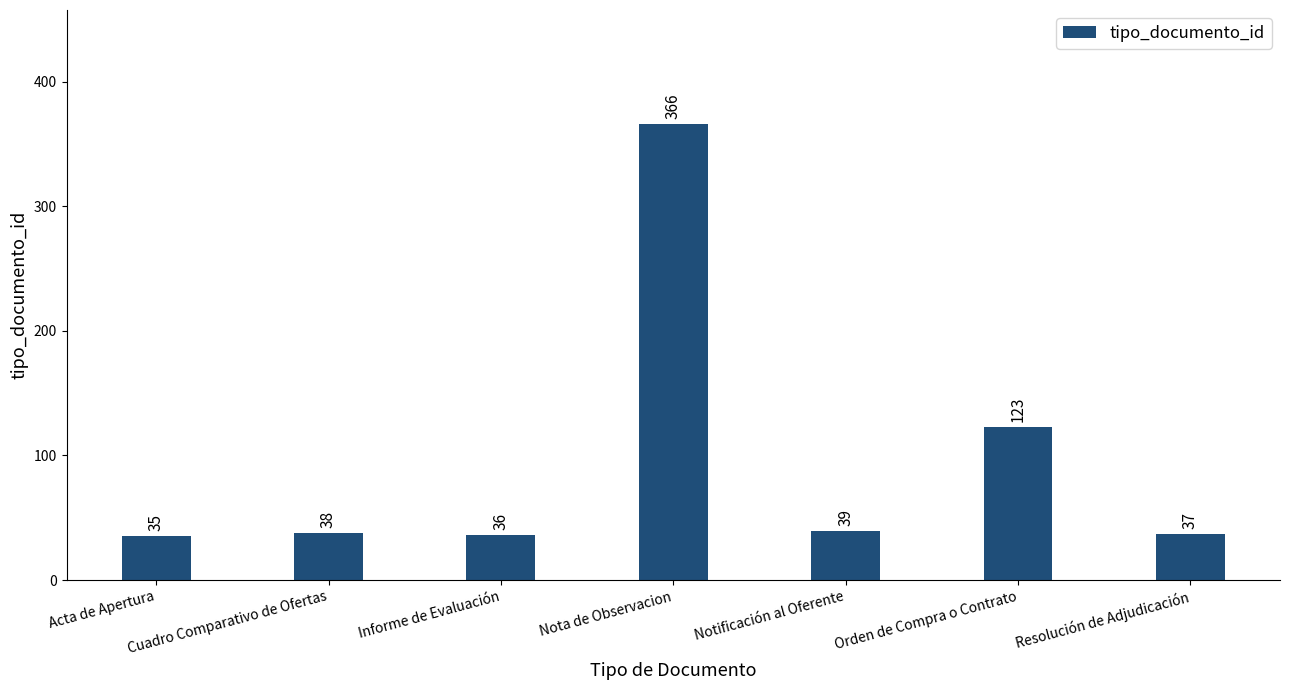

What position from the right is Orden de Compra o Contrato?

2